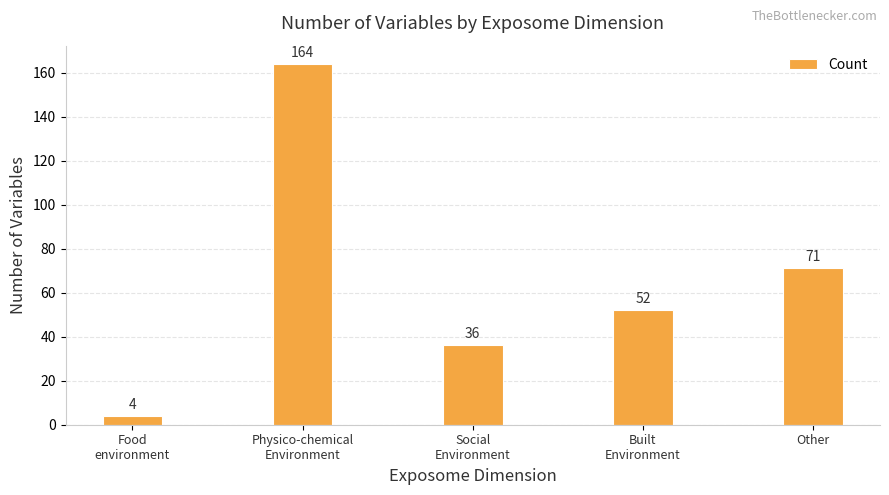

List the labels in order of value, largest first.

Physico-chemical
Environment, Other, Built
Environment, Social
Environment, Food
environment